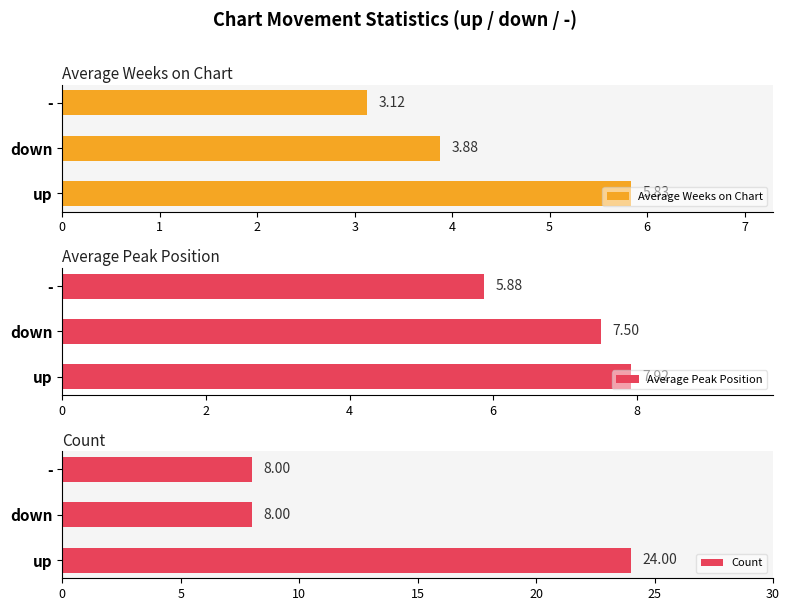

Is it true that Count equals 39.7 at up?

False